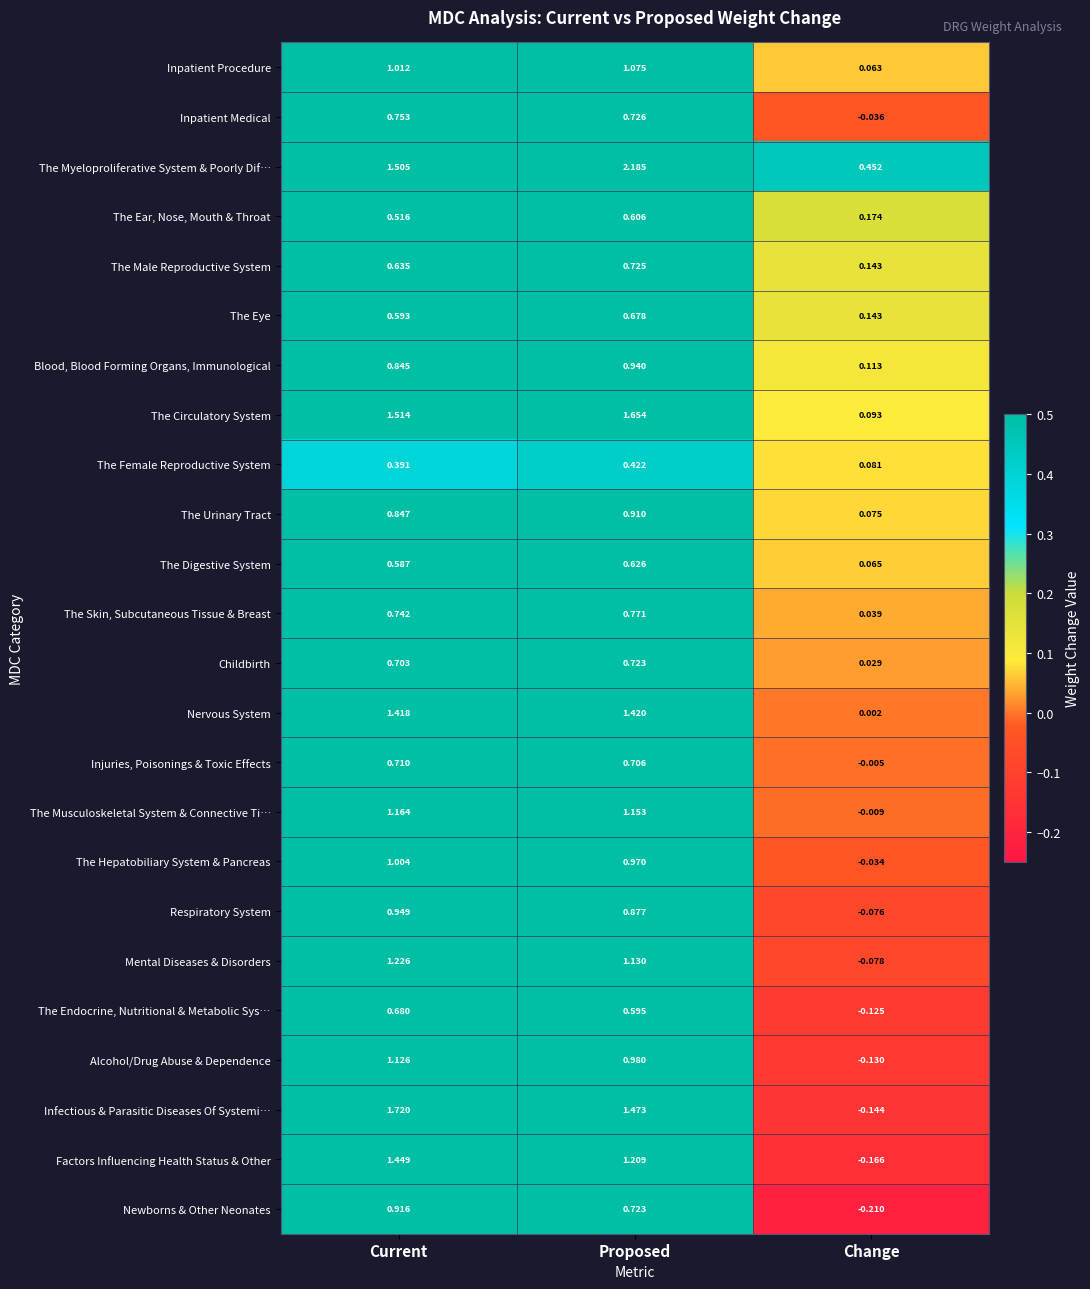

At which category does the chart reach its minimum across all series?

Change